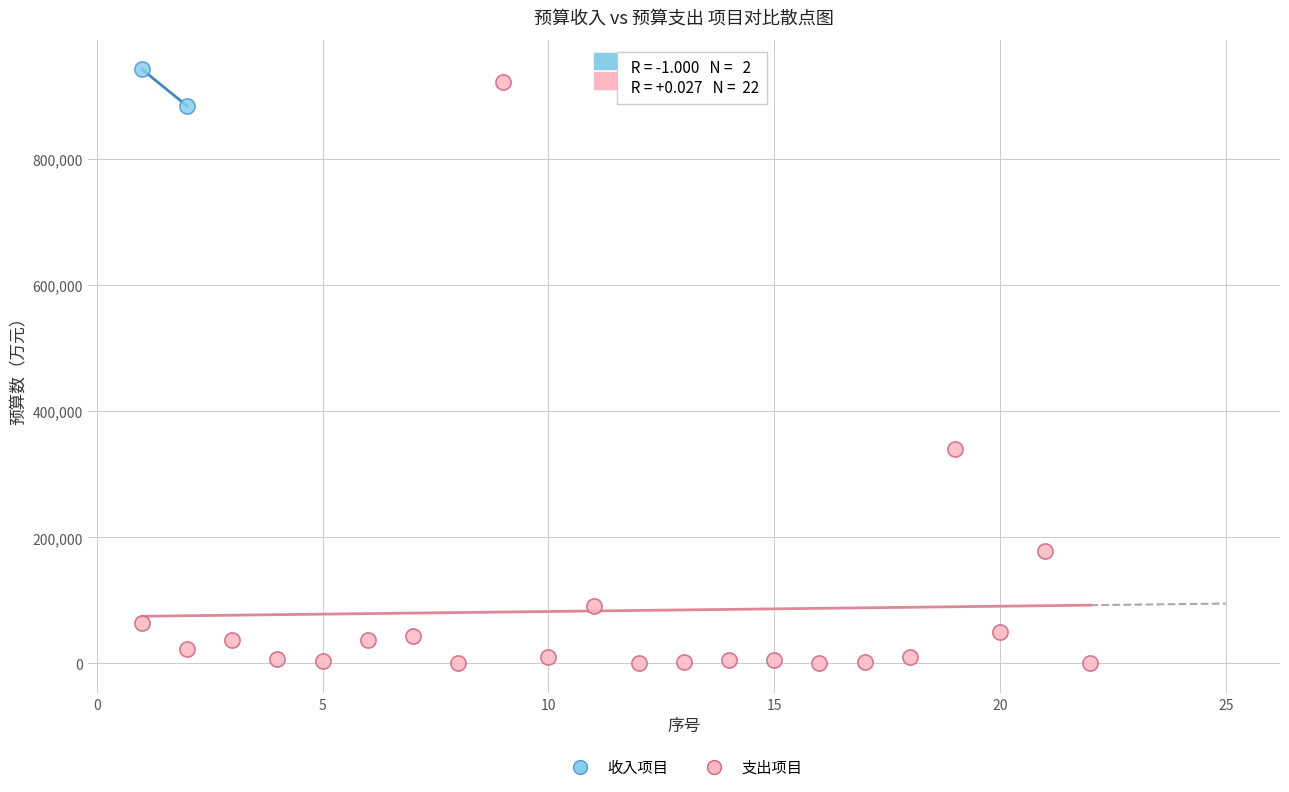

What are all the series names shown in the legend?

收入项目, 支出项目